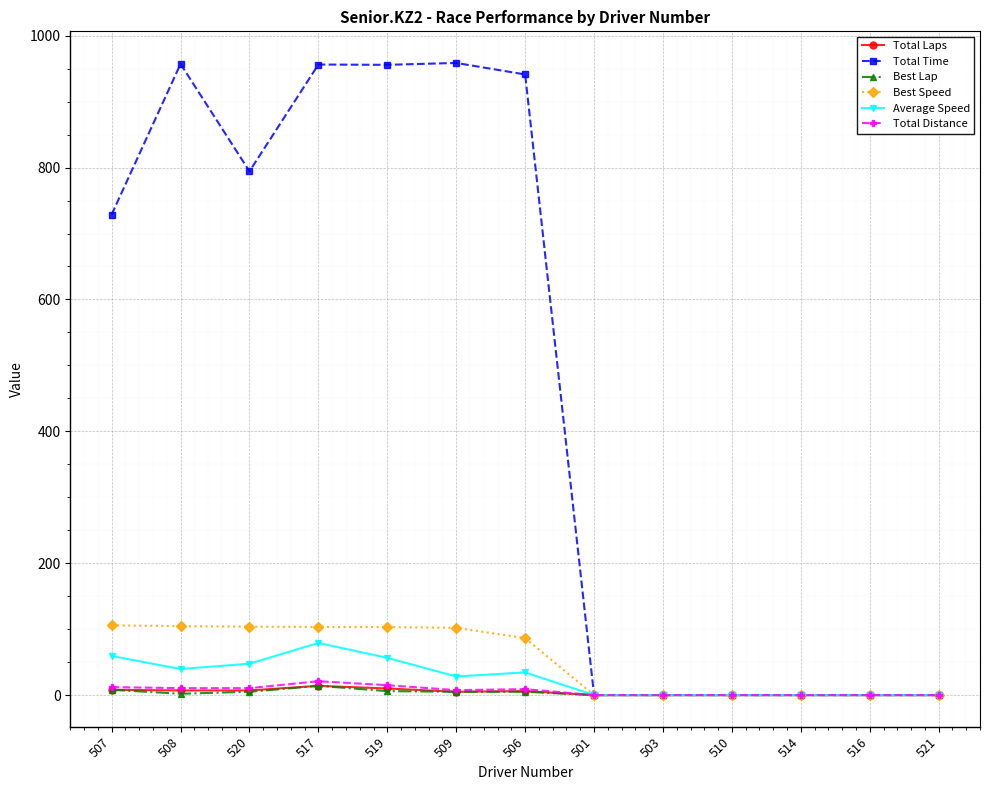

What are all the series names shown in the legend?

Total Laps, Total Time, Best Lap, Best Speed, Average Speed, Total Distance